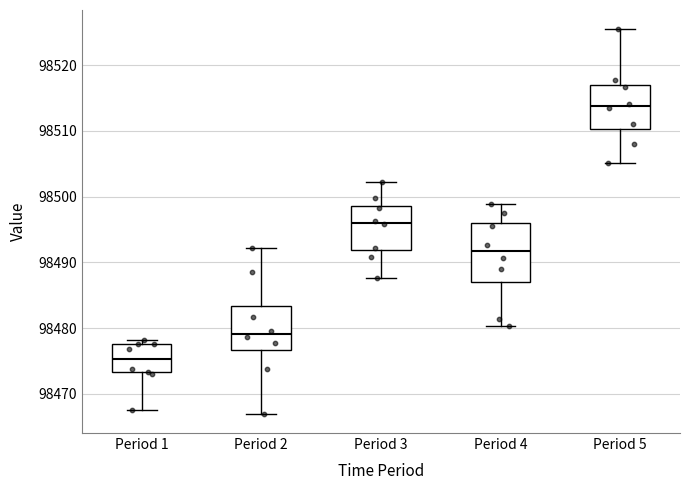

Where does the median line of the box for Period 4 sit on the y-axis? The values are not printed on the chart, so give them approximately, as read against the axis.

98492